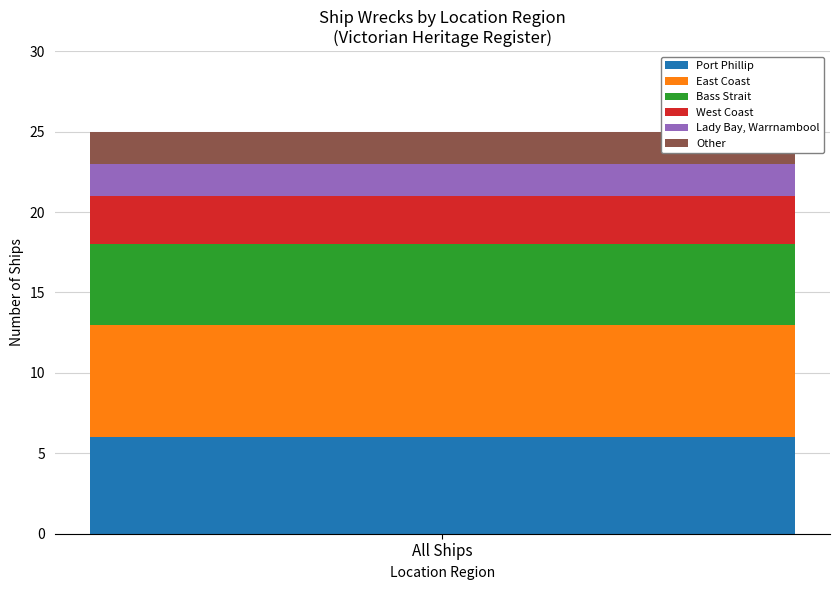

What is the highest value of the Port Phillip series?

6